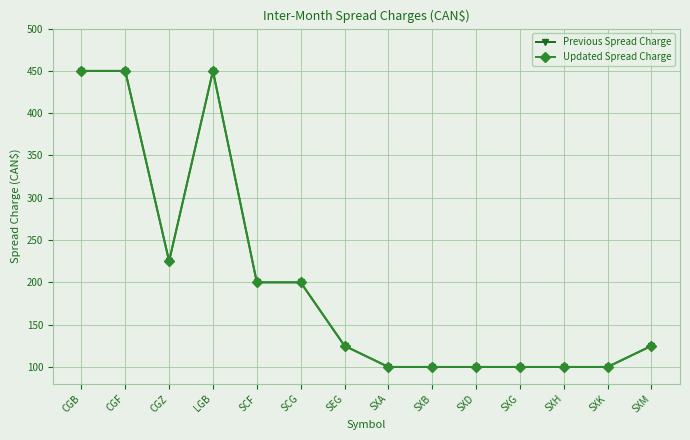

At how many categories does at least one series exceed 301?

3